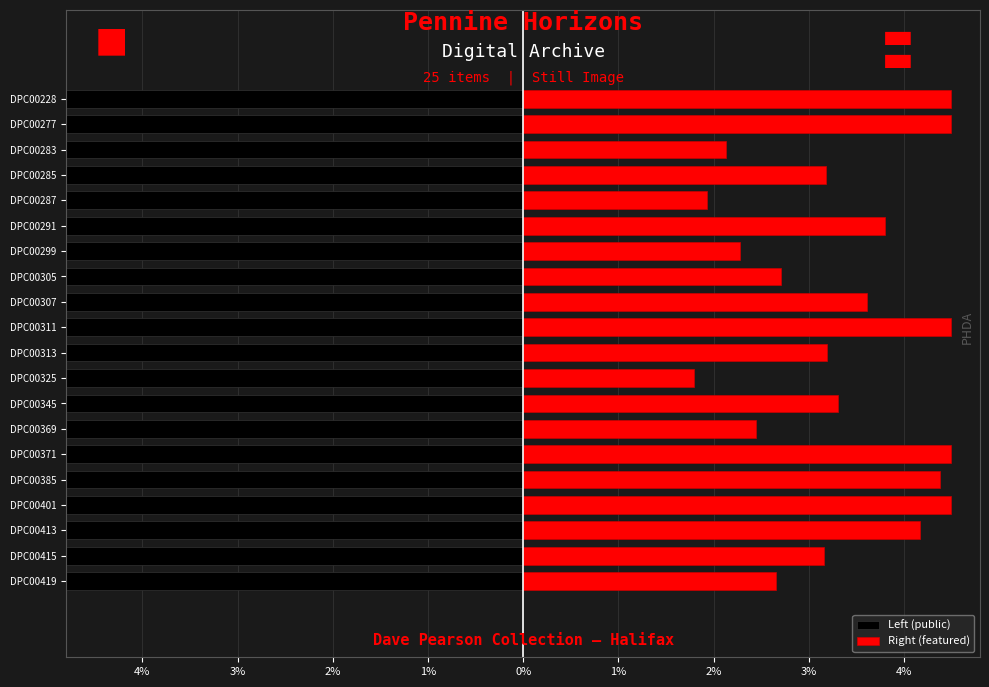

What is the difference between the maximum and minimum values in the Left (public) series?

0.4